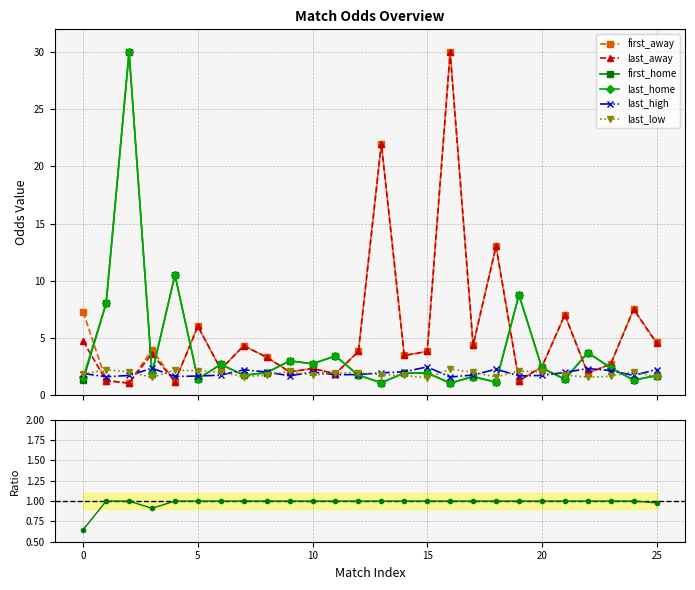

What is the value of the last_high point at the 20th from the left?

1.7